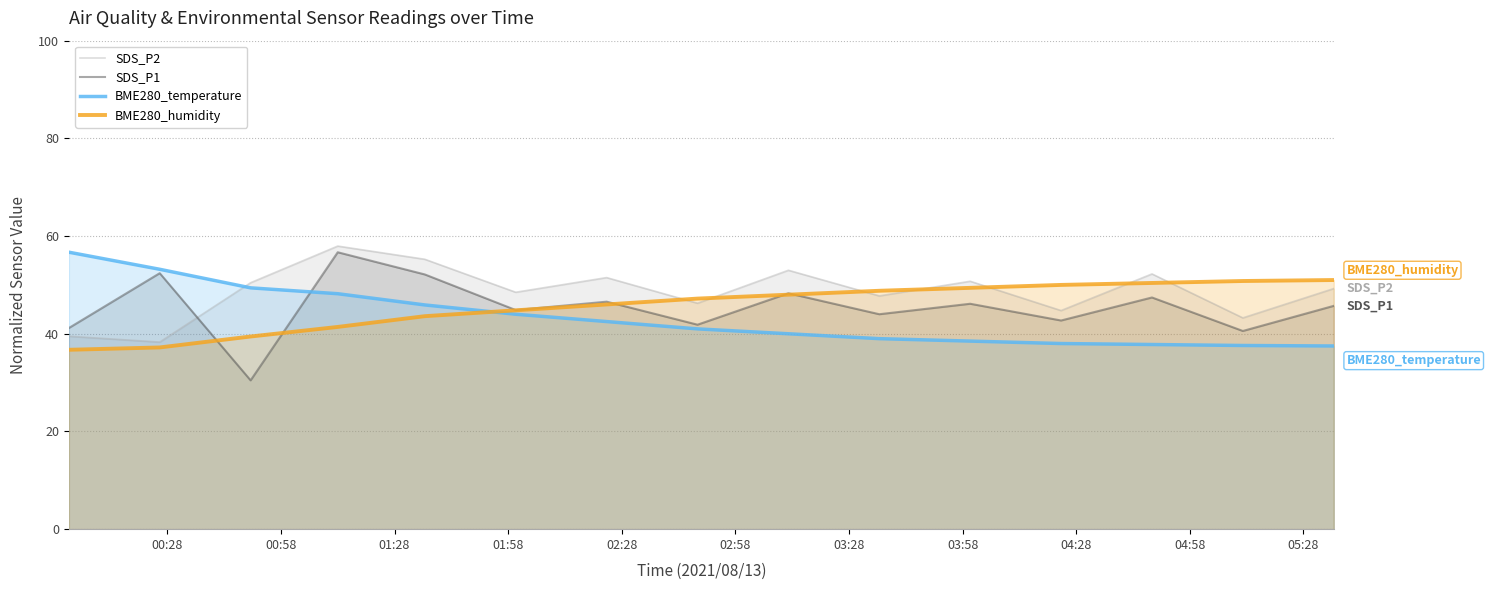

What is the sum of all BME280_temperature values?

649.3